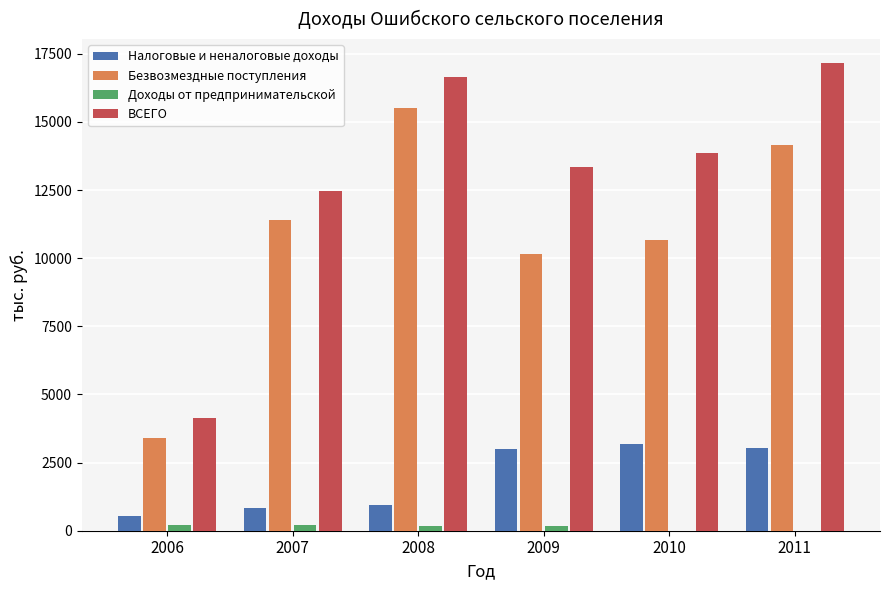

Count the number of data series in this chart.

4